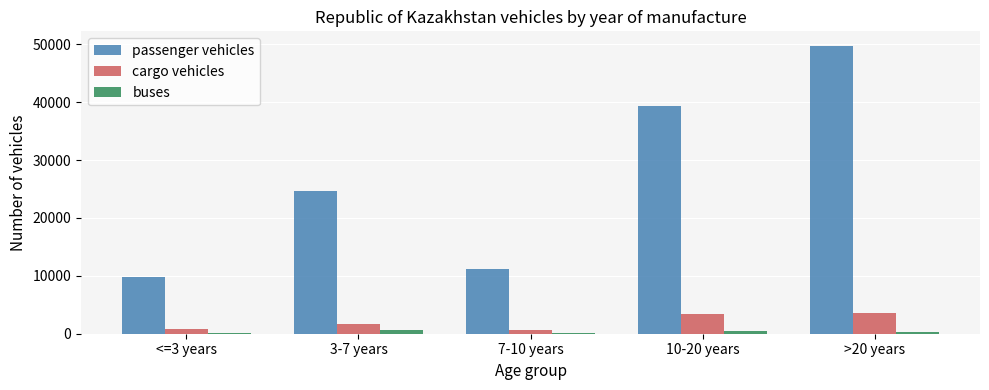

The buses series shows 549 at 10-20 years. True or false?

True